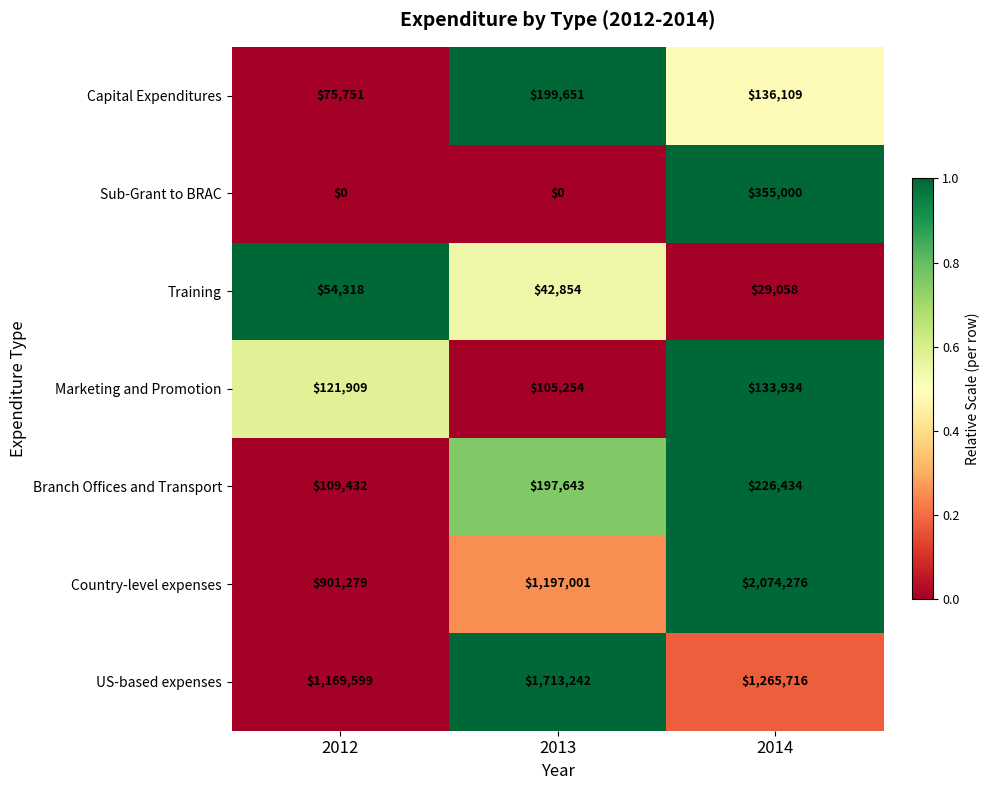

Reading right to left, extract all data points from this chart.

Capital Expenditures: 136109	199651	75751
Sub-Grant to BRAC: 355000	0	0
Training: 29058	42854	54318
Marketing and Promotion: 133934	105254	121909
Branch Offices and Transport: 226434	197643	109432
Country-level expenses: 2074276	1197001	901279
US-based expenses: 1265716	1713242	1169599